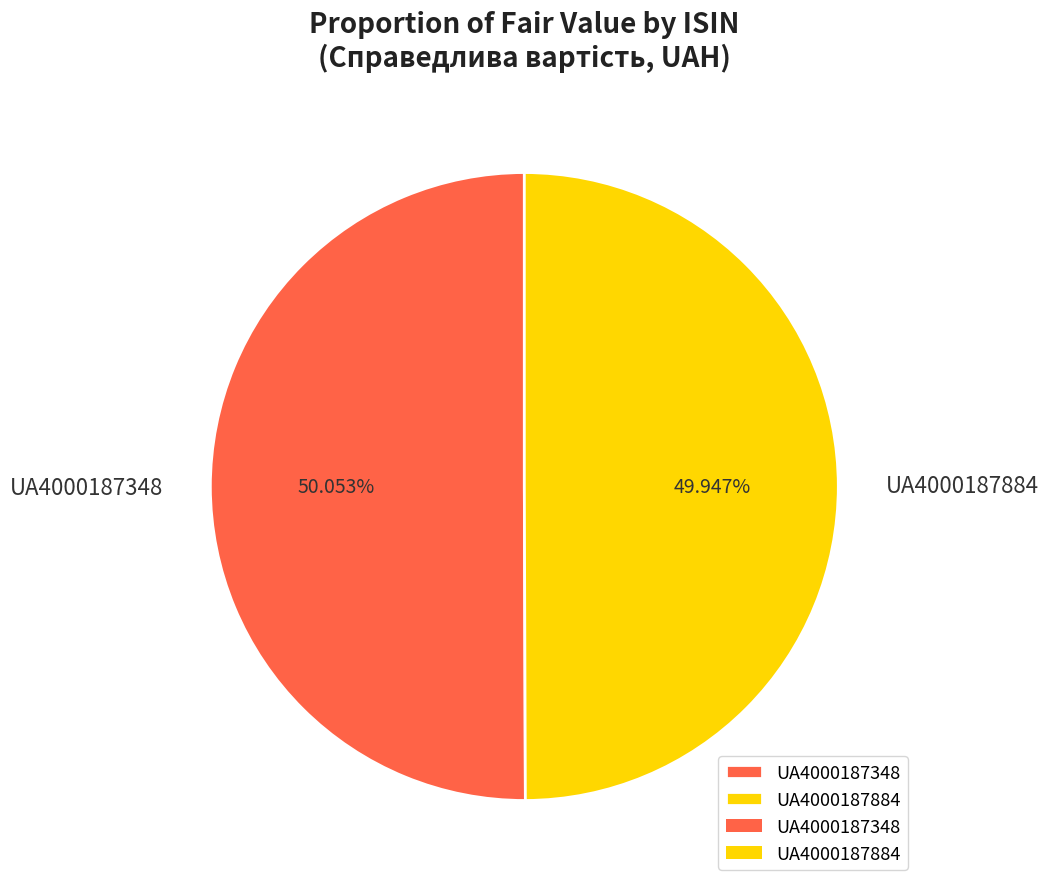

What percentage is NOT represented by UA4000187884?

50.1%